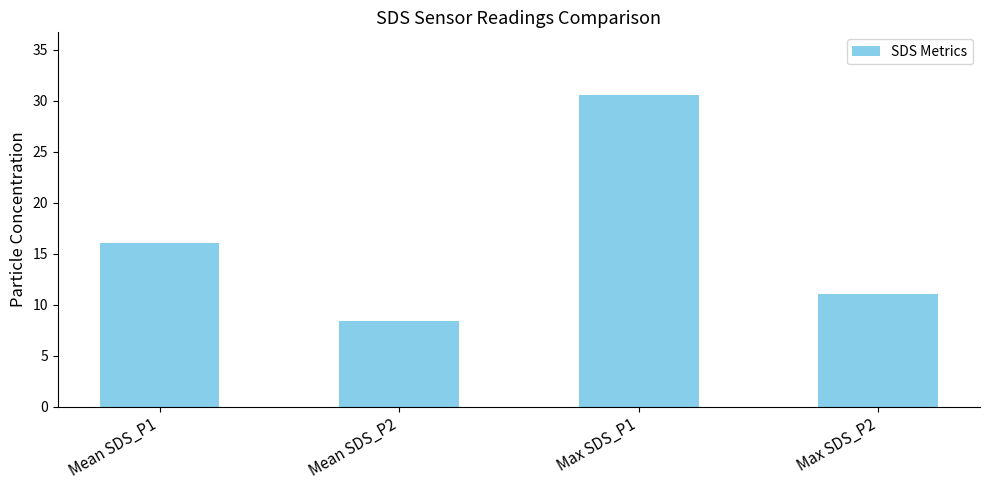

True or false: the data shows 48.3 at Max SDS_P1.

False